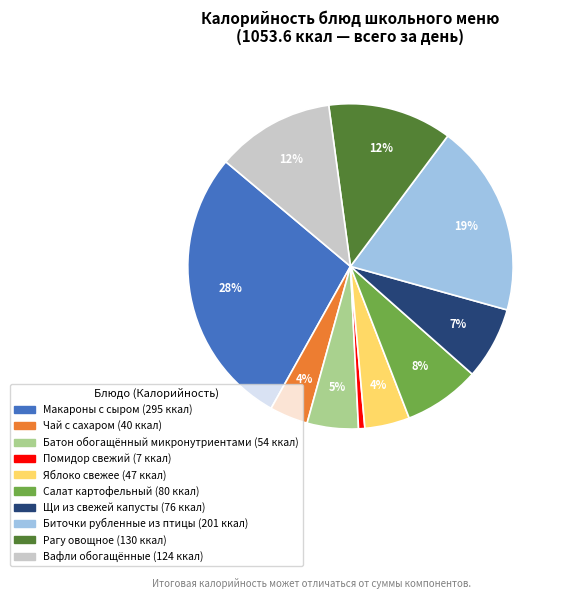

Between Вафли обогащённые and Макароны с сыром, which is larger?

Макароны с сыром